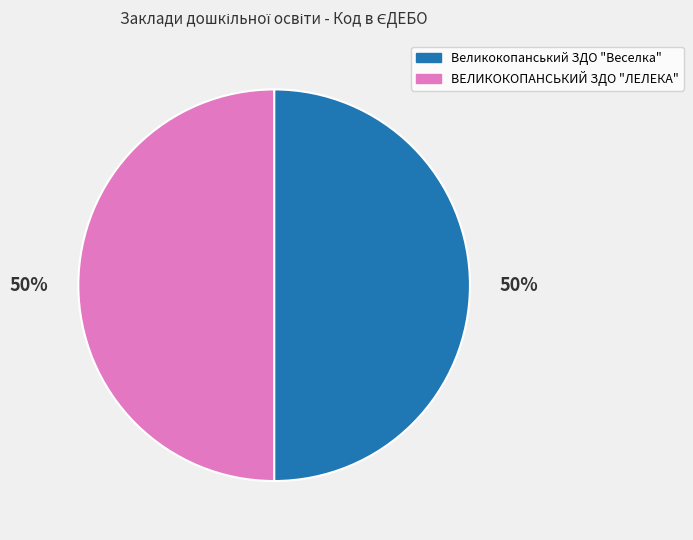

What is the ratio of the value at Великокопанський ЗДО "Веселка" to the value at ВЕЛИКОКОПАНСЬКИЙ ЗДО "ЛЕЛЕКА"?

1.0